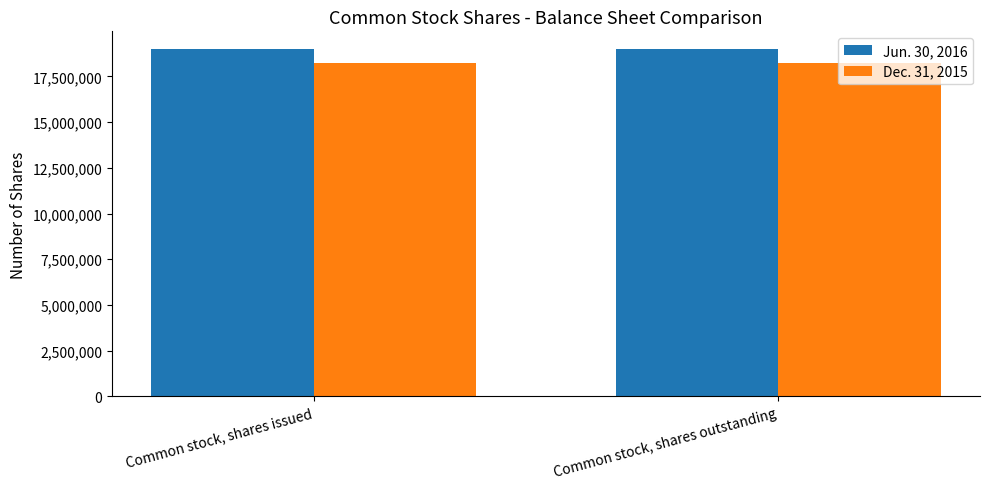

What position from the left is Common stock, shares issued?

1